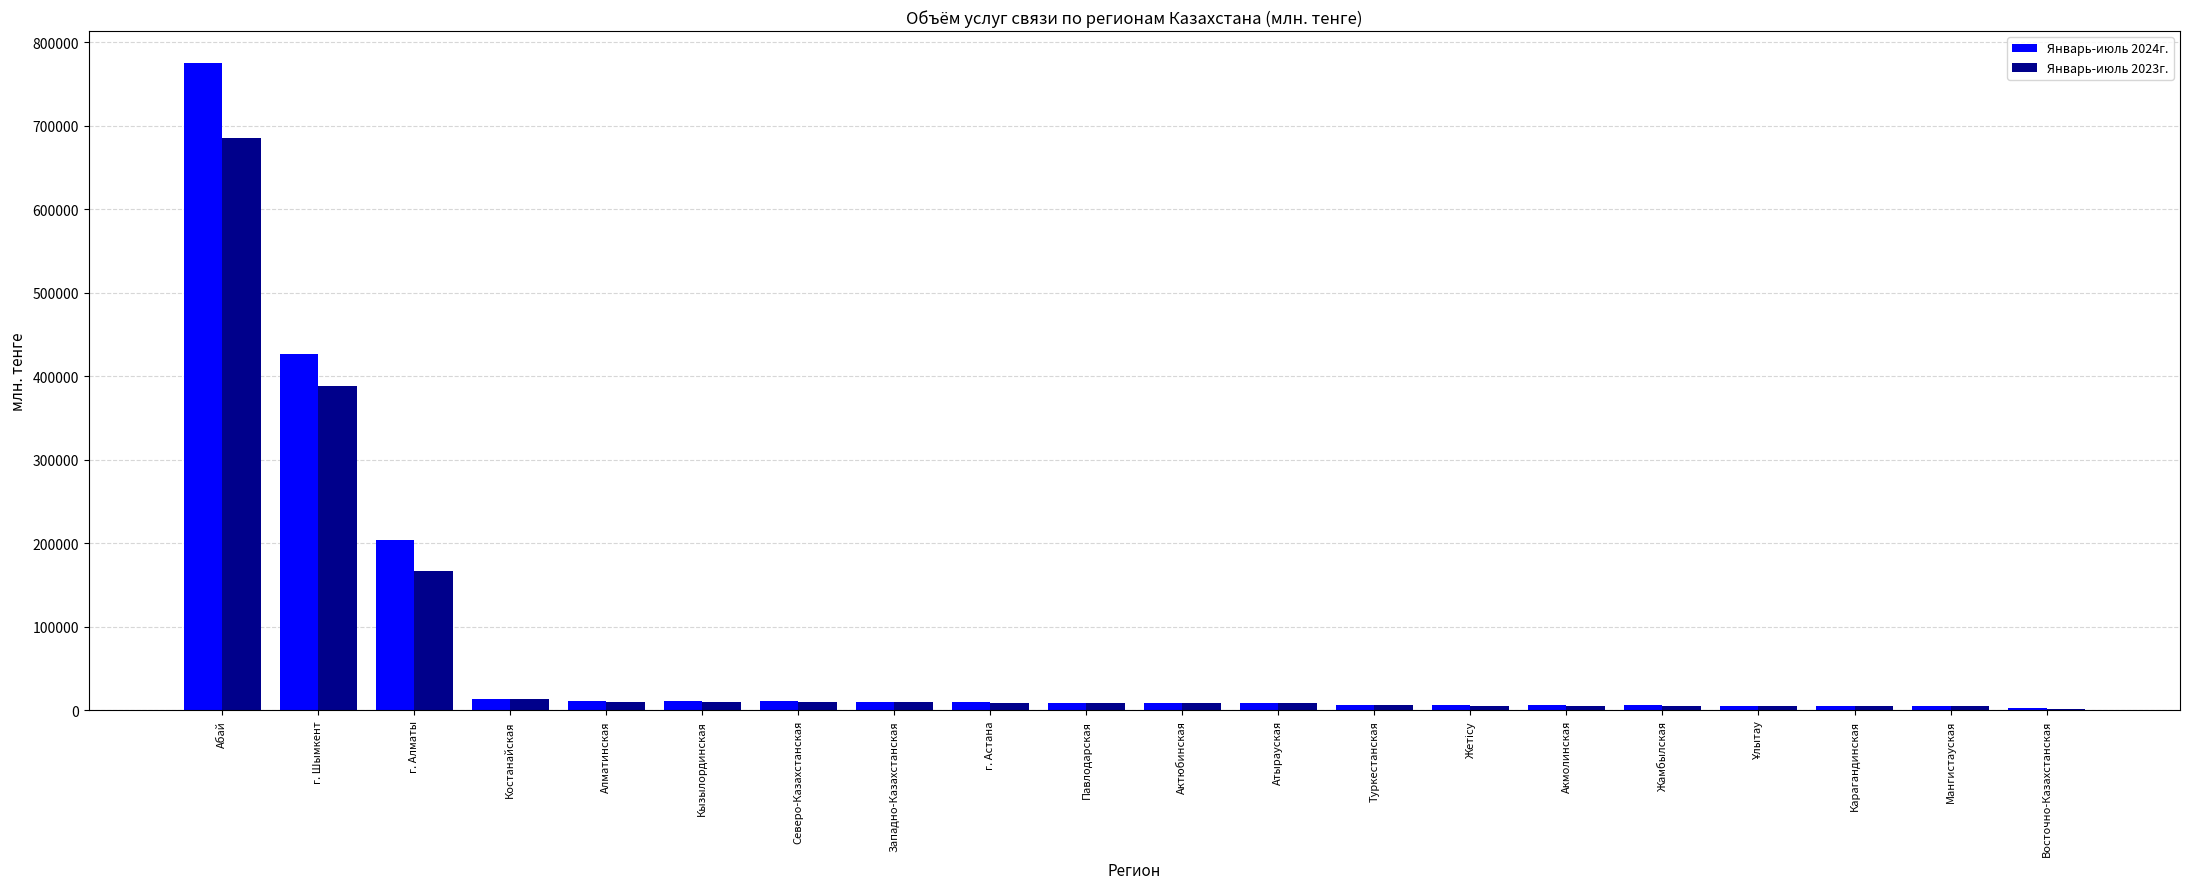

At which category is the sum across all series the highest?

Абай